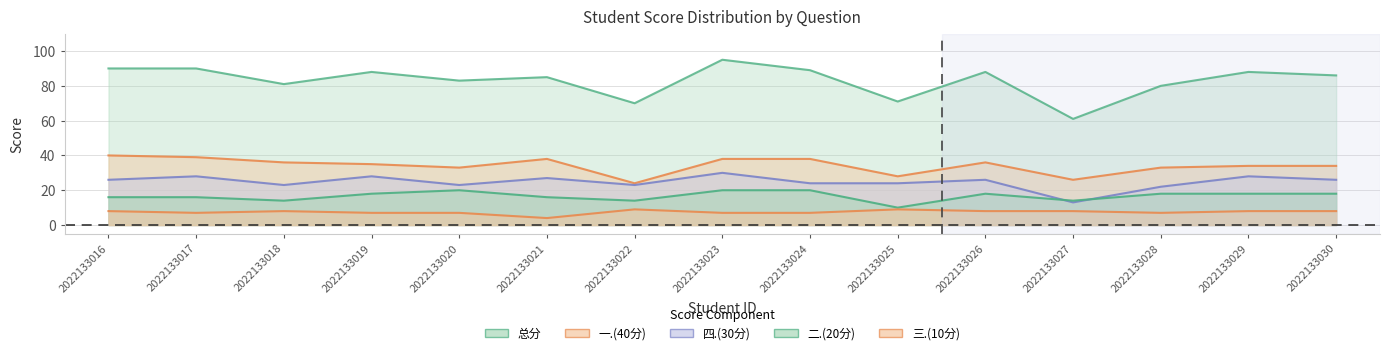

True or false: 二.(20分) and 总分 cross at least once.

False